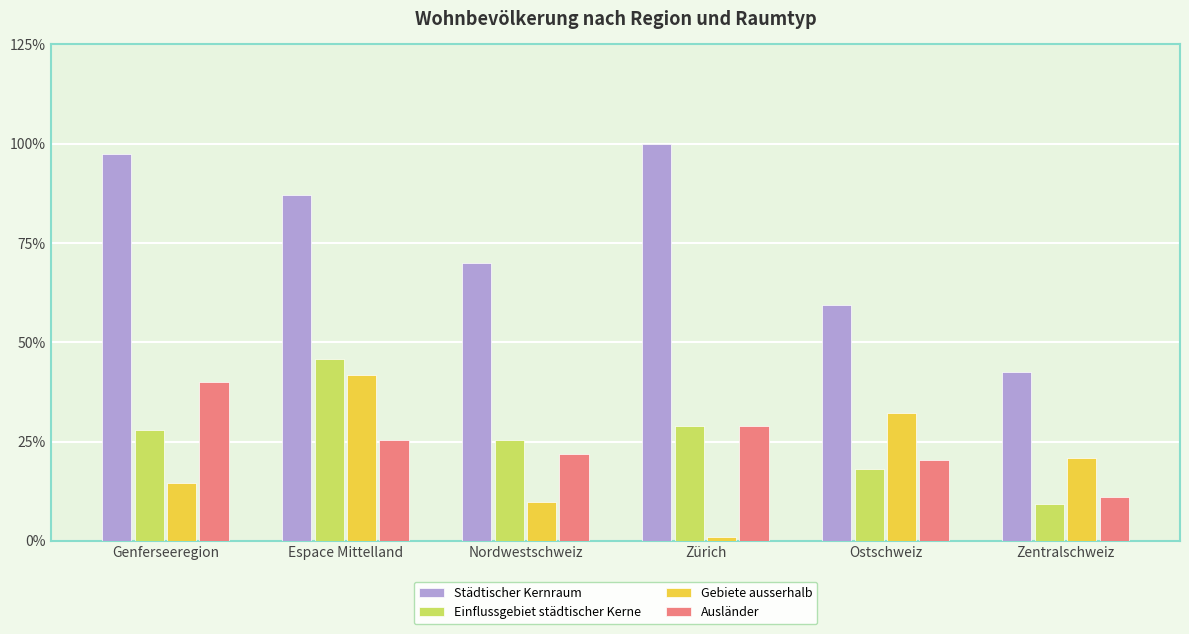

Read the Ausländer value at Genferseeregion.

40.1